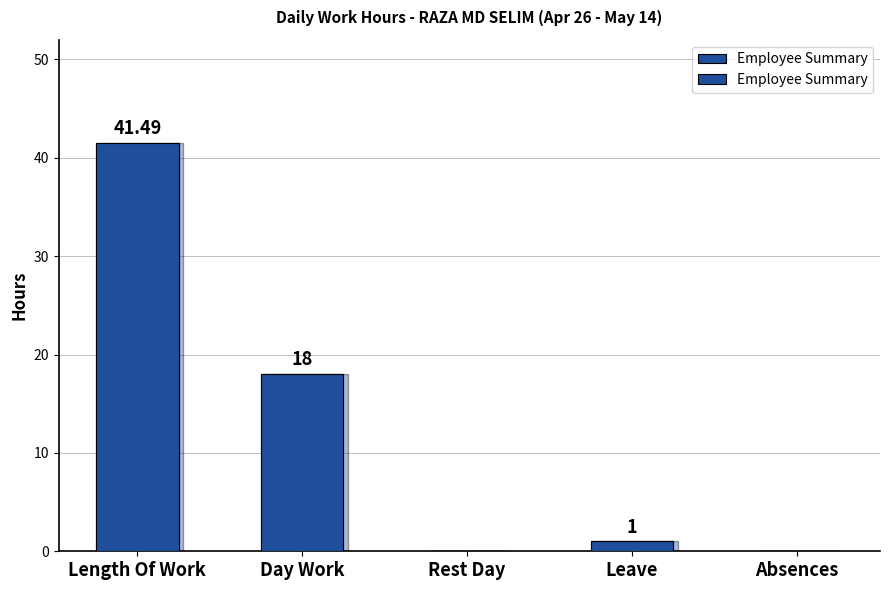

Reading left to right, list all the values displayed in this chart.

41.5	18.0	0.0	1.0	0.0